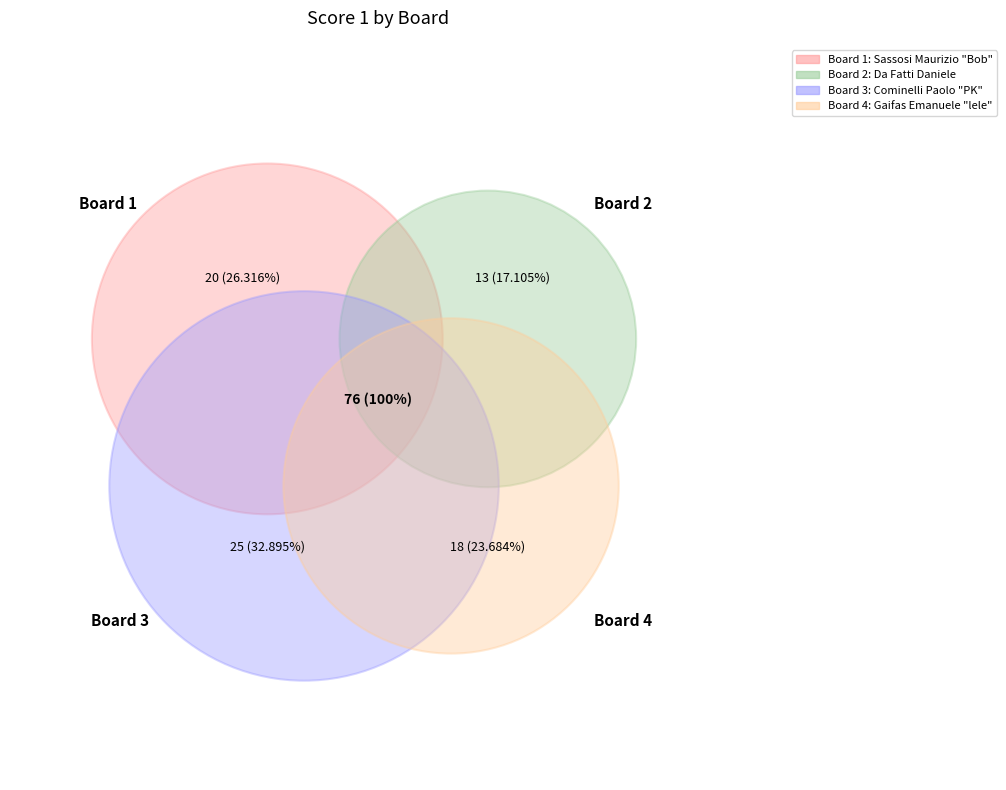

Rank the categories by value from highest to lowest.

Board 3, Board 1, Board 4, Board 2